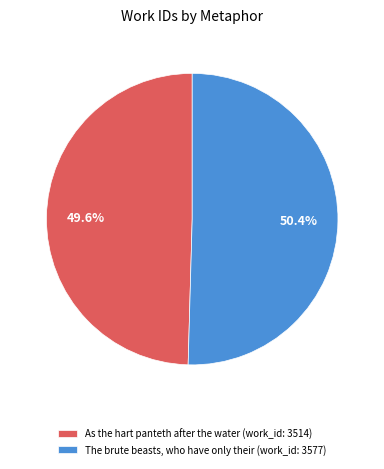

What is the majority slice?

The brute beasts, who have only their